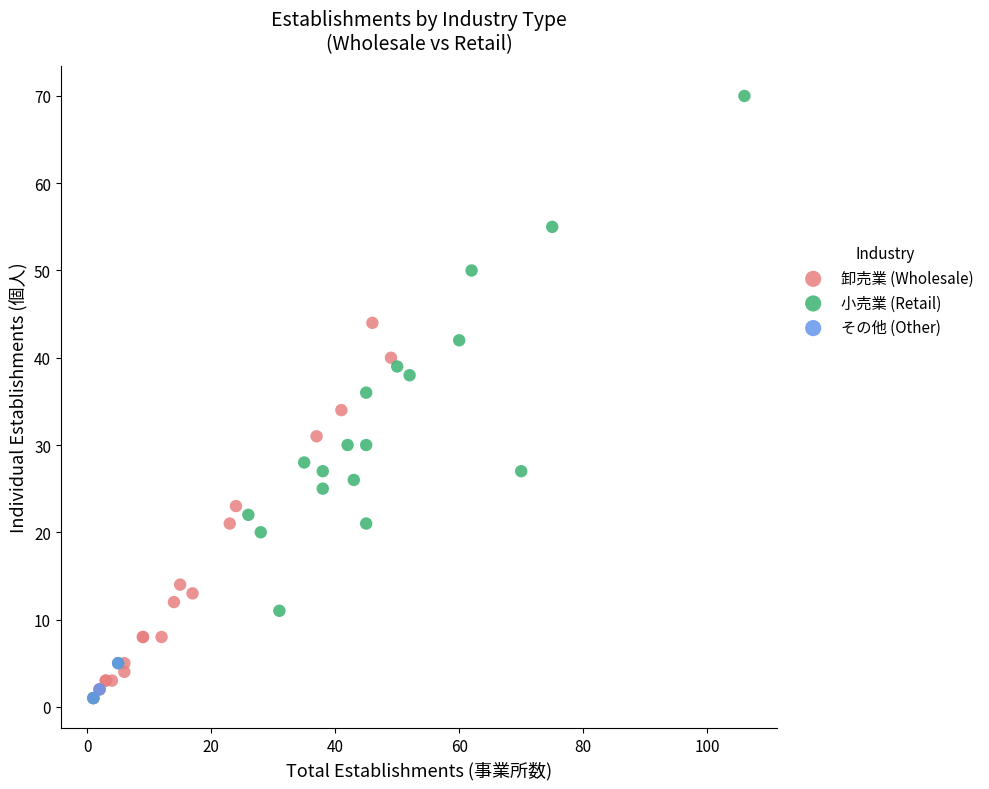

Which series contains the highest Y value?

小売業 (Retail)